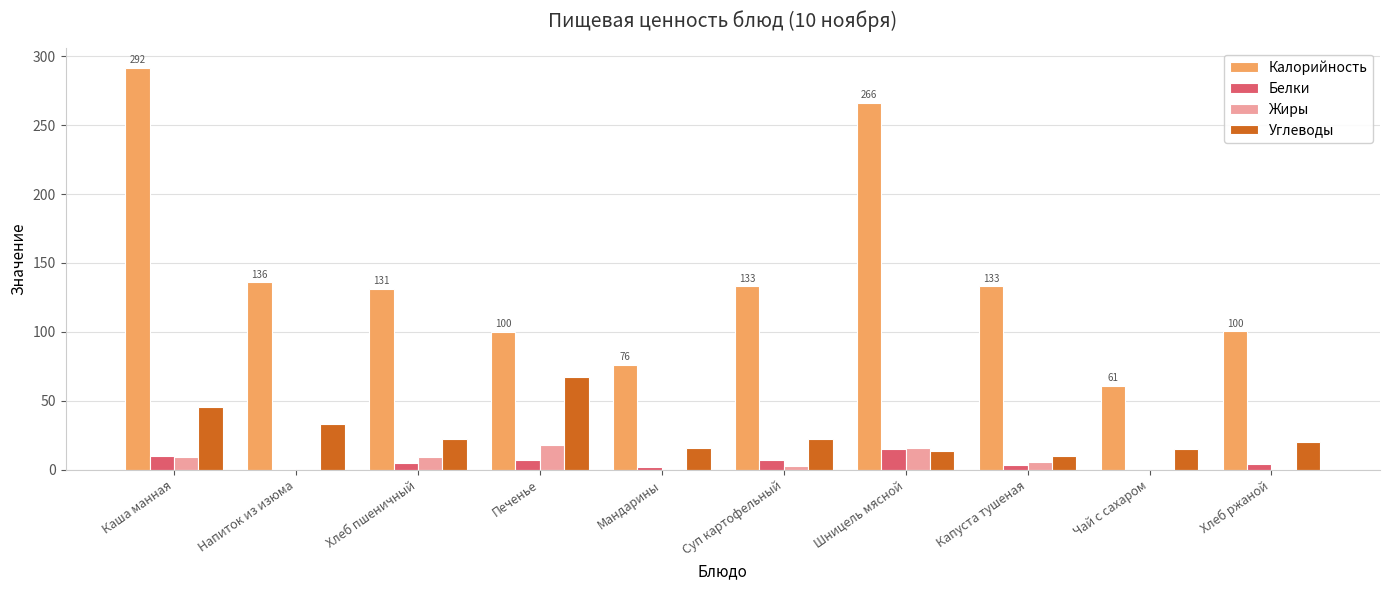

Which series changed the most between Хлеб пшеничный and Хлеб ржаной?

Калорийность